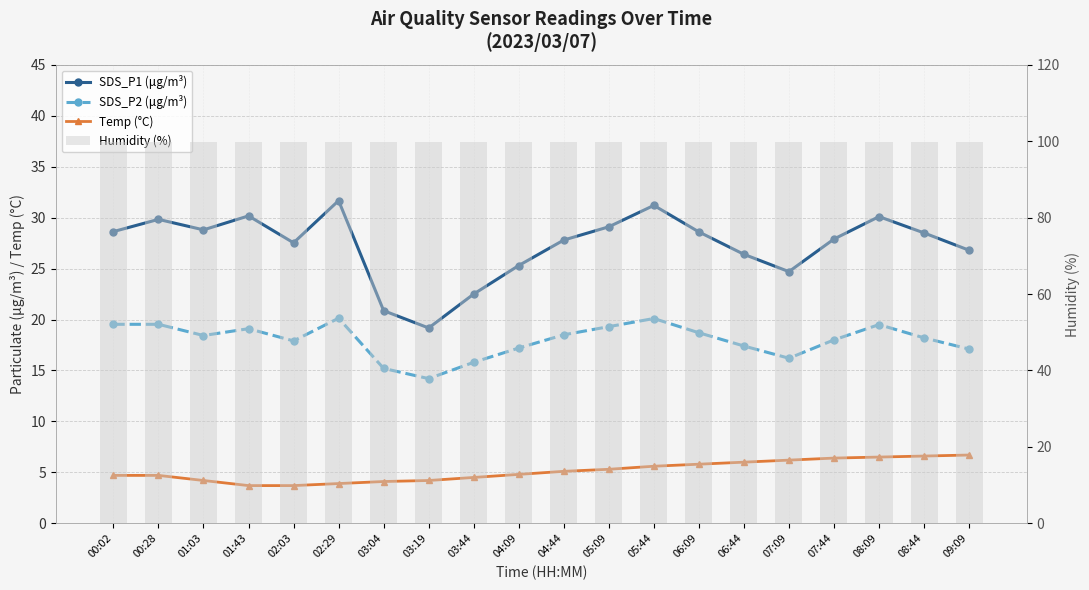

Rank the categories by SDS_P1 (μg/m³) value from highest to lowest.

02:29, 05:44, 01:43, 08:09, 00:28, 05:09, 01:03, 00:02, 06:09, 08:44, 07:44, 04:44, 02:03, 09:09, 06:44, 04:09, 07:09, 03:44, 03:04, 03:19